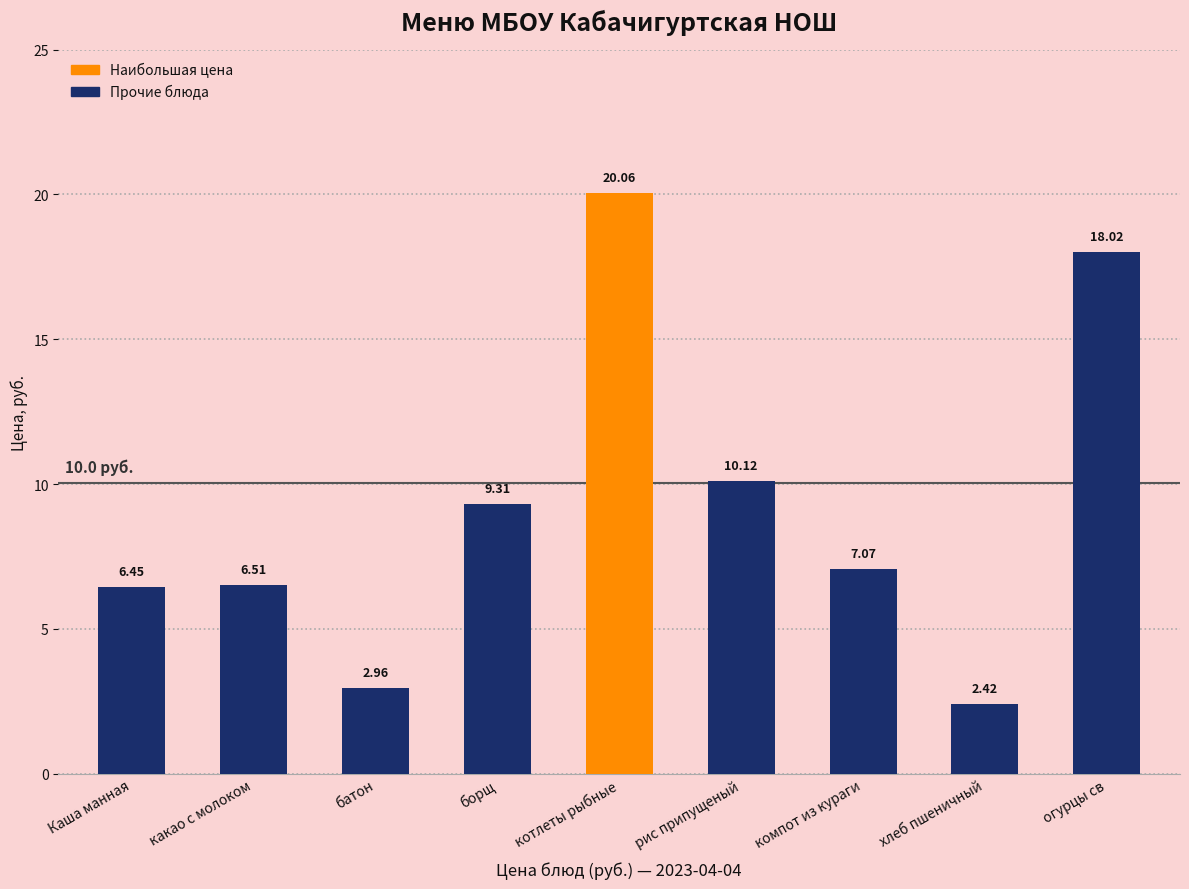

What is the sum of the values at какао с молоком and котлеты рыбные?

26.6